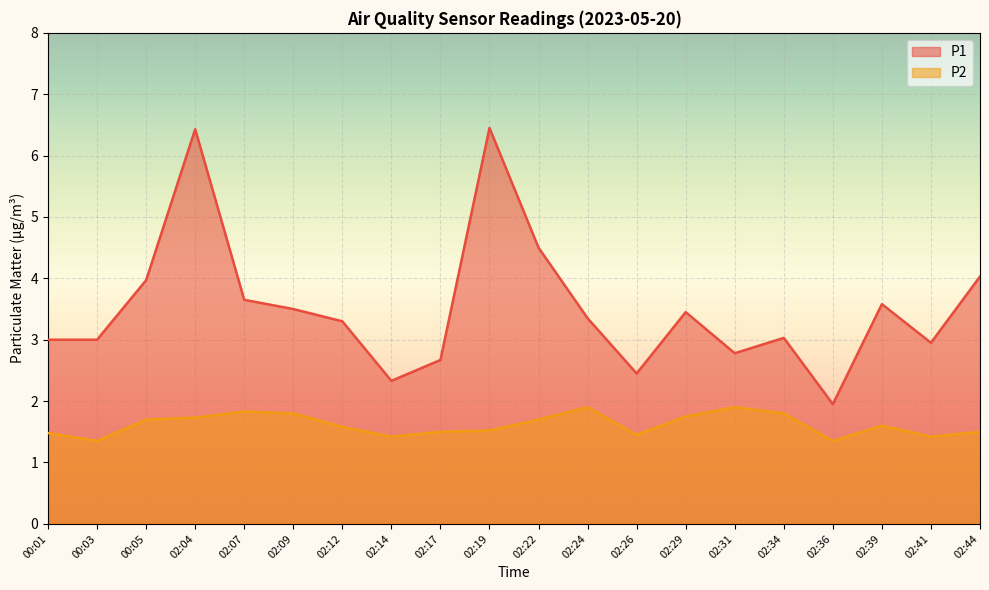

True or false: P1 and P2 intersect in this chart.

False